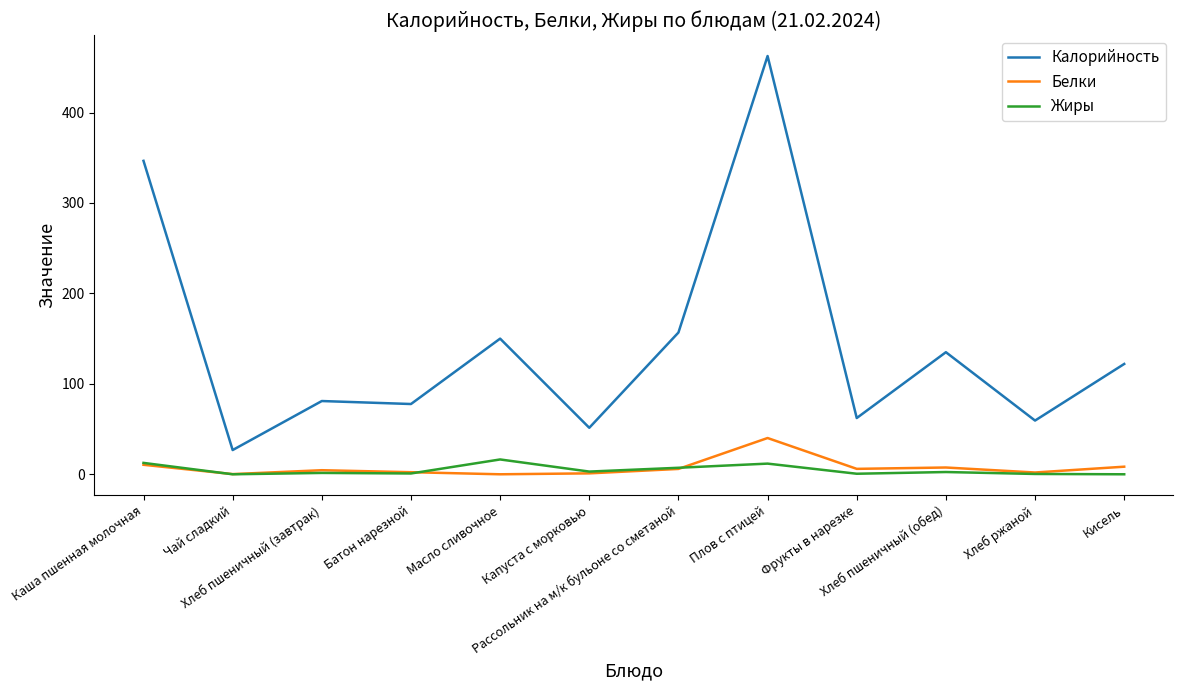

In Жиры, how many points are higher than both neighbors (excluding endpoints)?

4